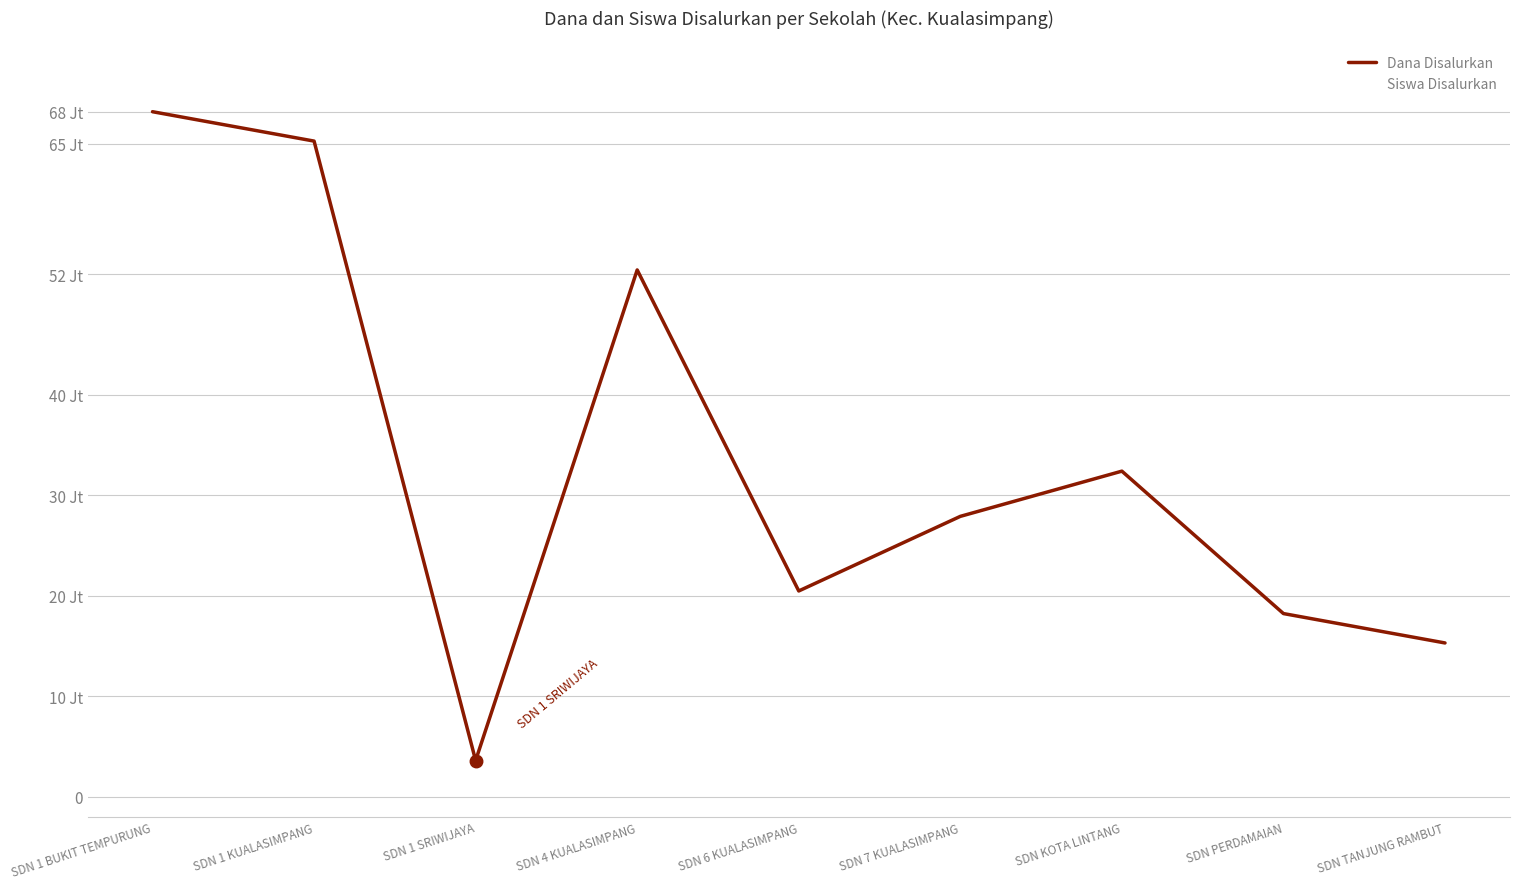

What is the sum of the Dana Disalurkan values at SDN TANJUNG RAMBUT and SDN 6 KUALASIMPANG?

35775000